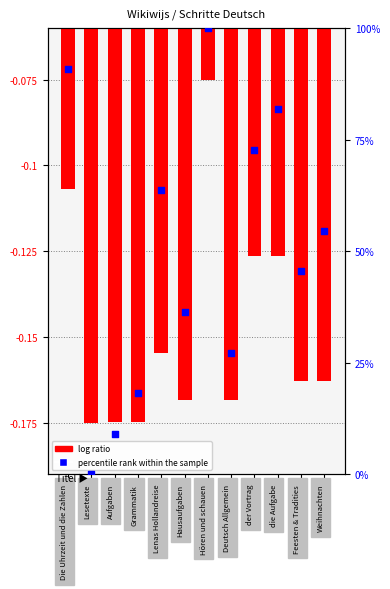

Which series contains the lowest Y value?

log ratio